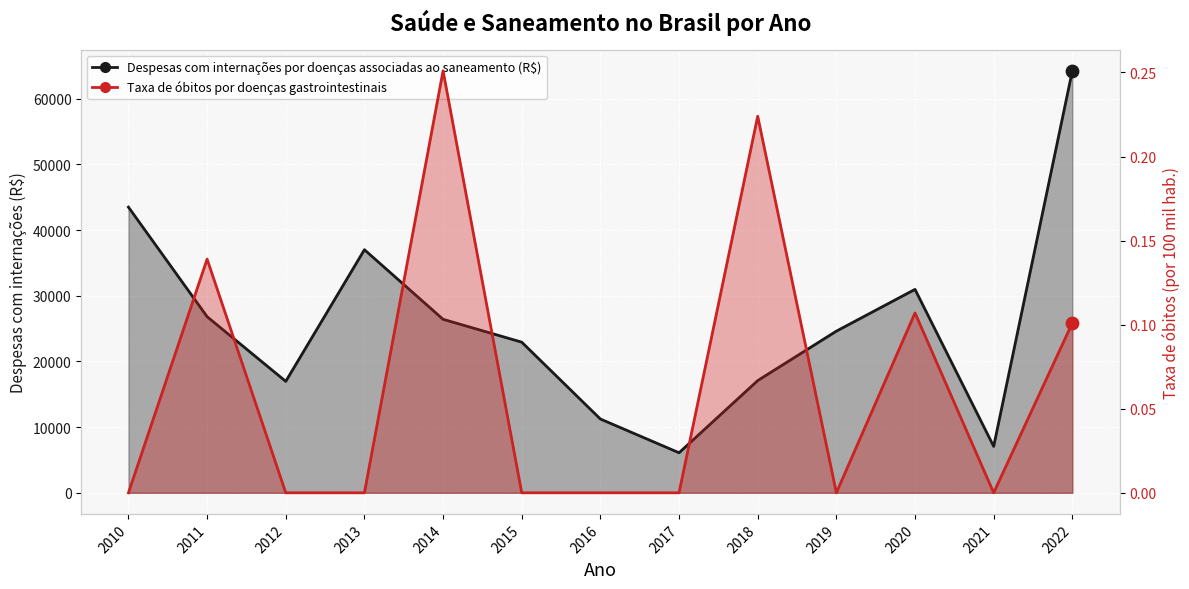

At how many categories does at least one series exceed 45637?

1